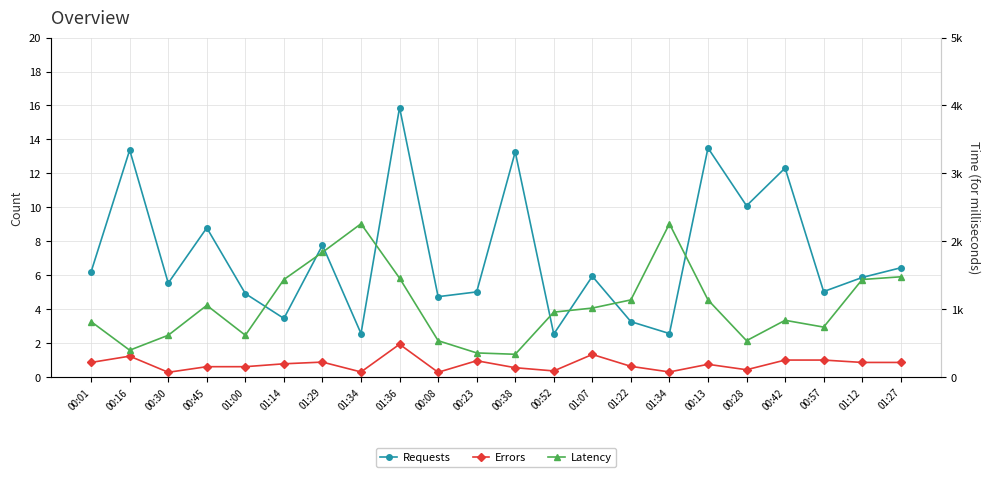

What is the average value of the Errors series?

0.8